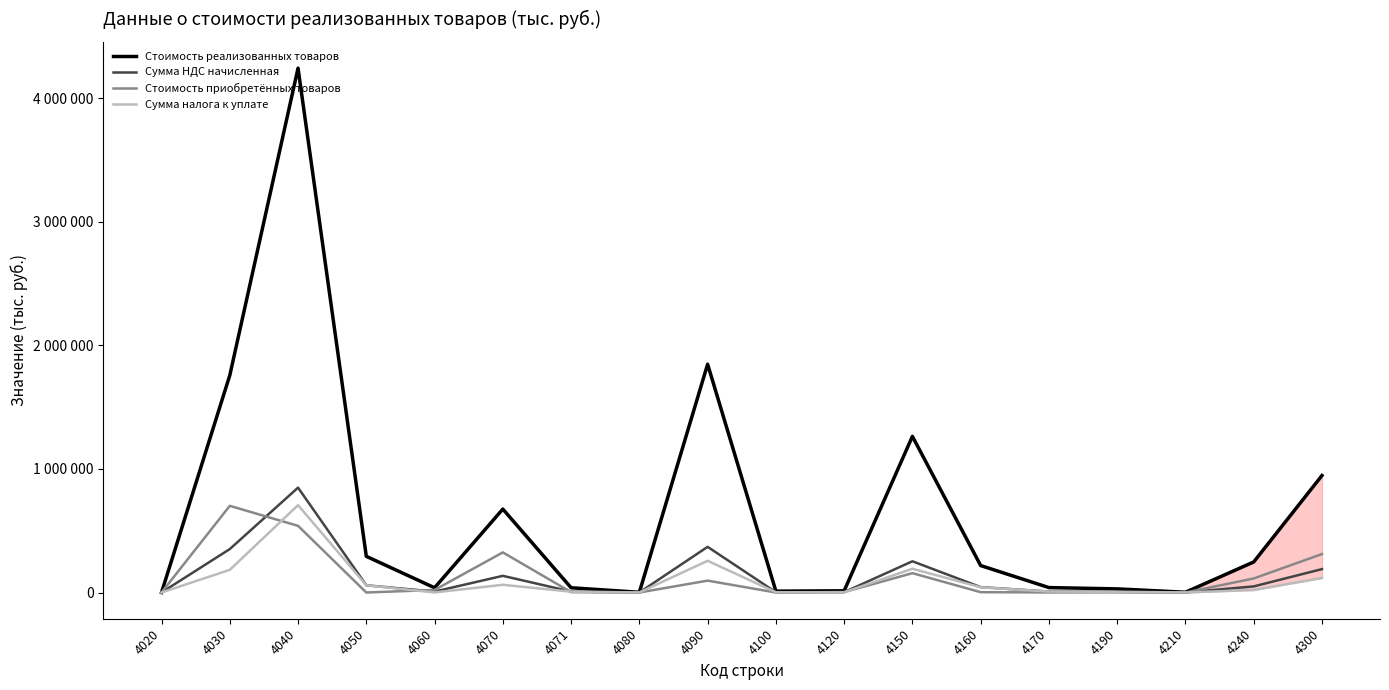

At which category does the chart reach its peak across all series?

4040